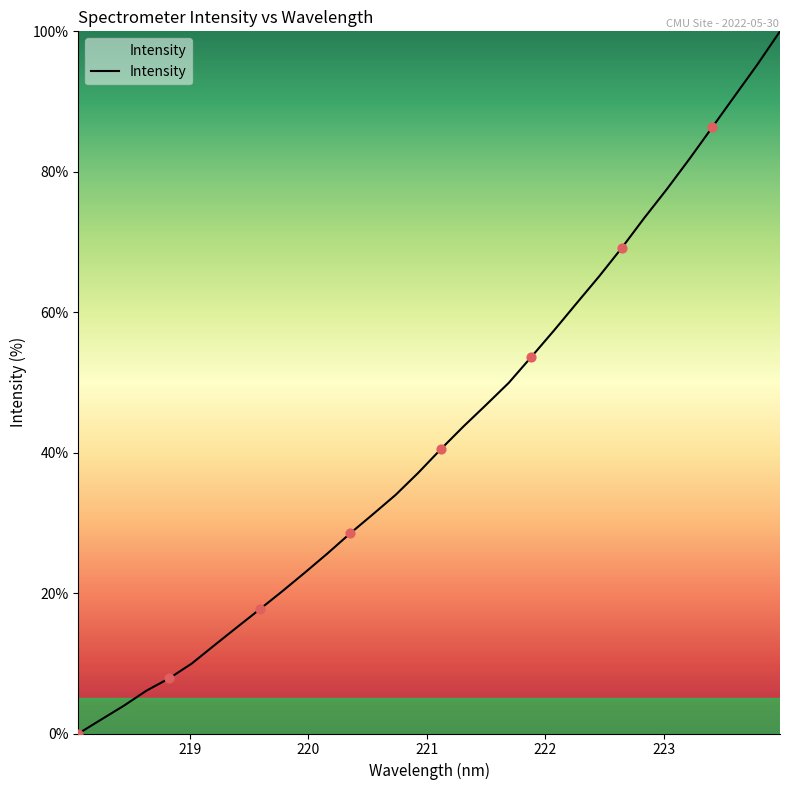

What is the difference between the maximum and minimum values?

100.0